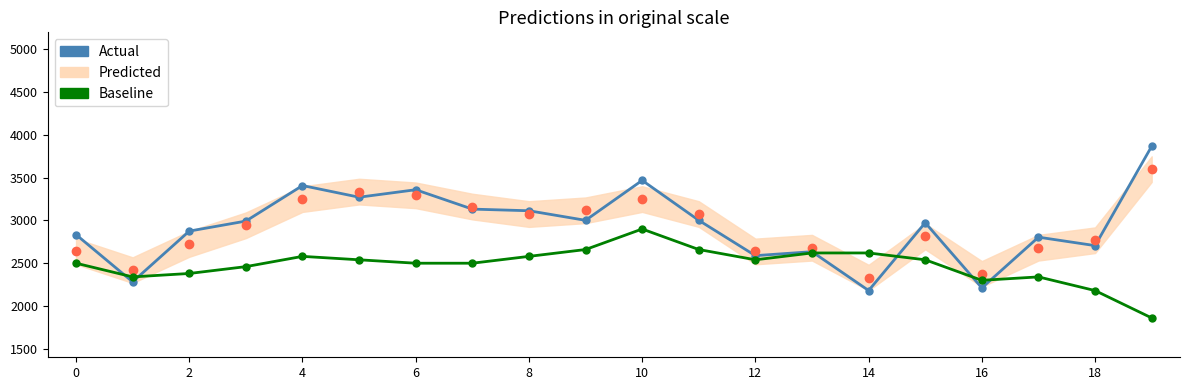

What is the average value of the Baseline series?

2480.0